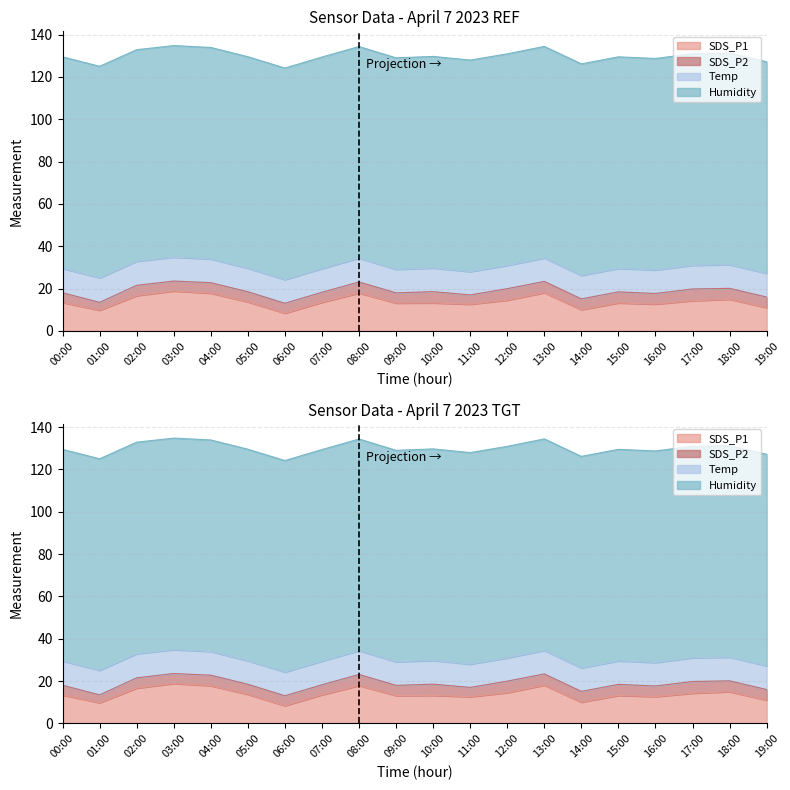

Between 00:00 and 13:00, which series saw the biggest shift?

SDS_P1